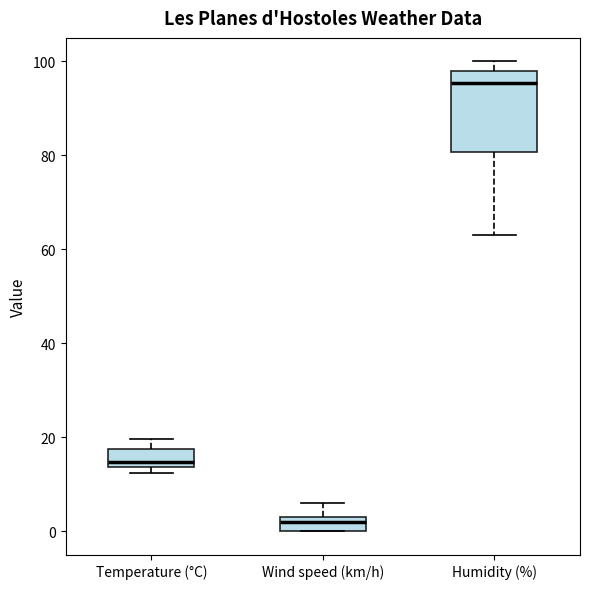

Which box's median line is the highest?

Humidity (%)